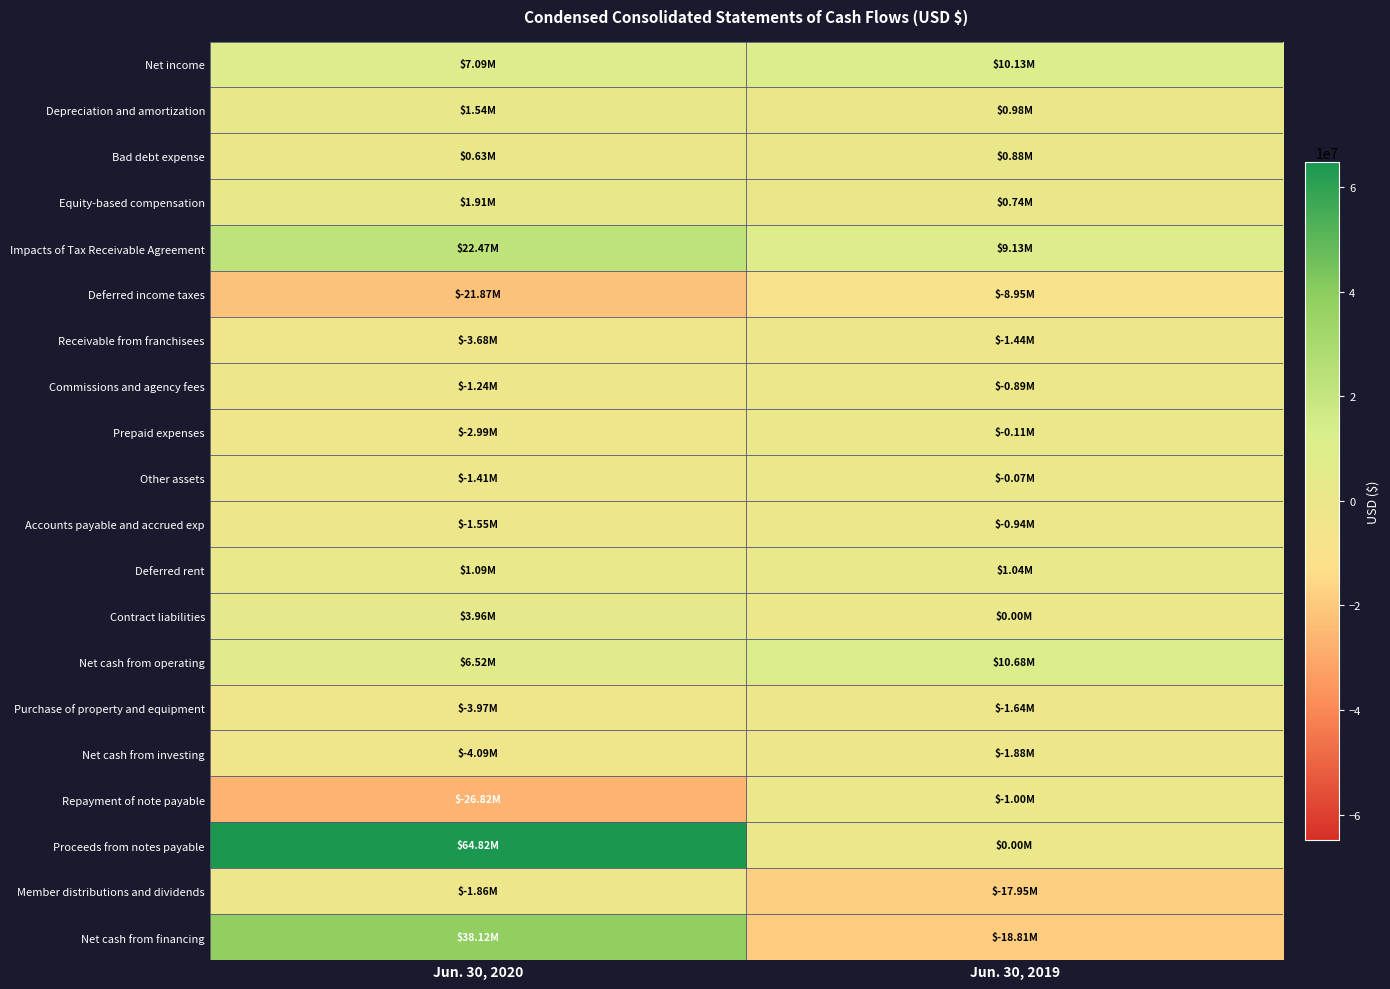

What is the spread (max minus min) of values at Jun. 30, 2019?

29493000